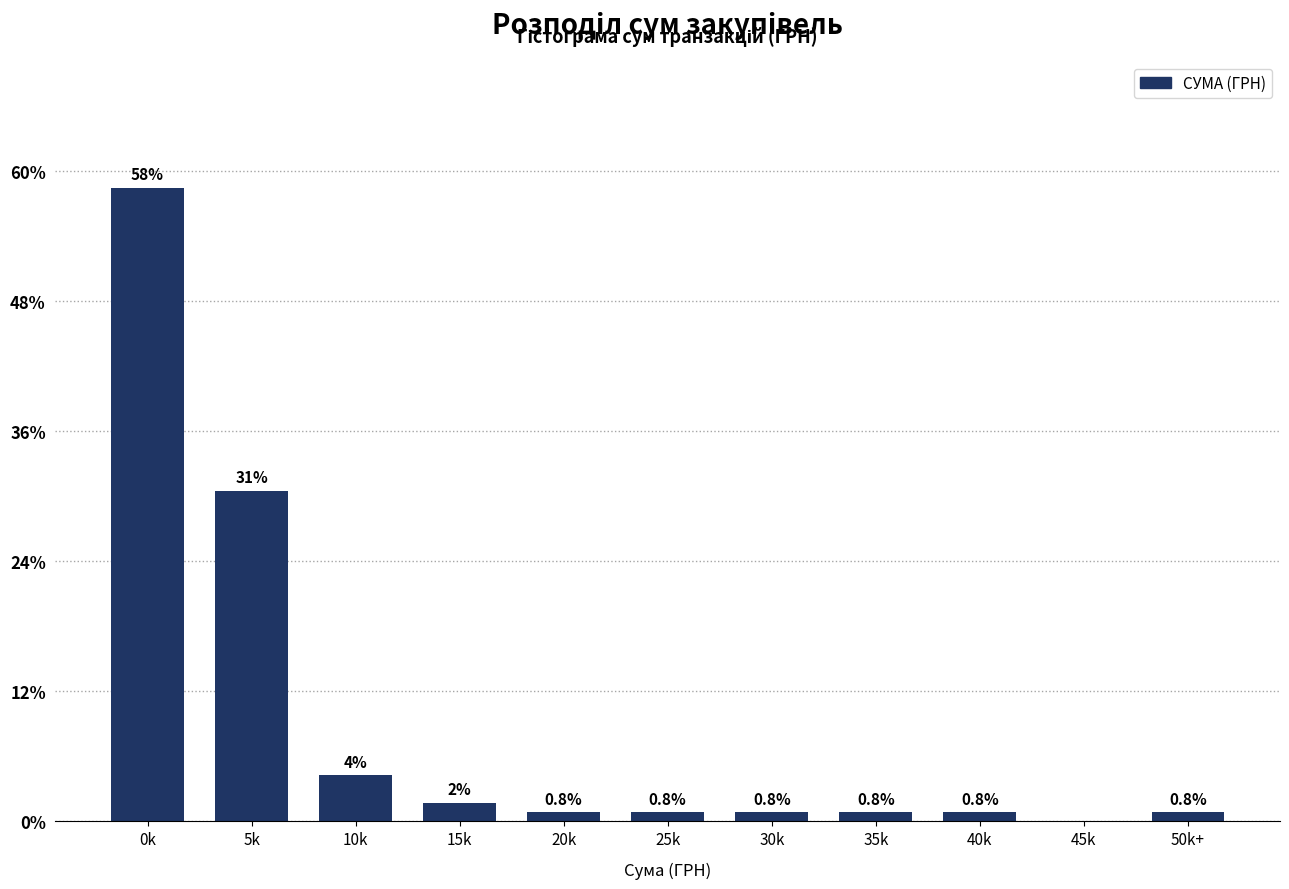

Where is the data nearest to the value 29?

5k